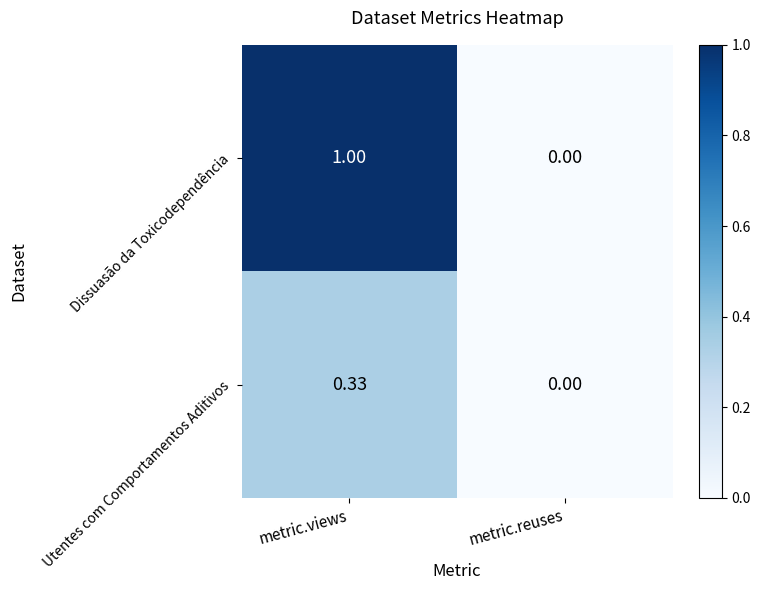

Where is Dissuasão da Toxicodependência nearest to the value 0?

metric.reuses